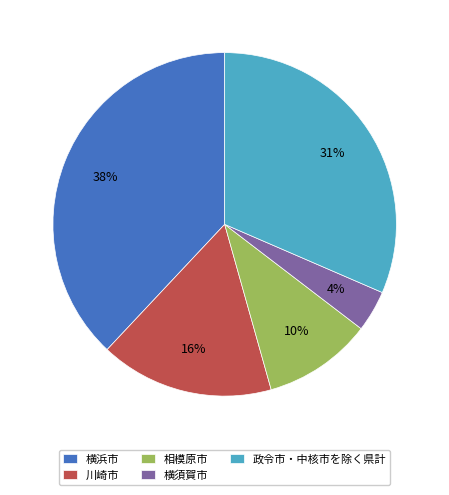

Rank the categories by value from highest to lowest.

横浜市, 政令市・中核市を除く県計, 川崎市, 相模原市, 横須賀市